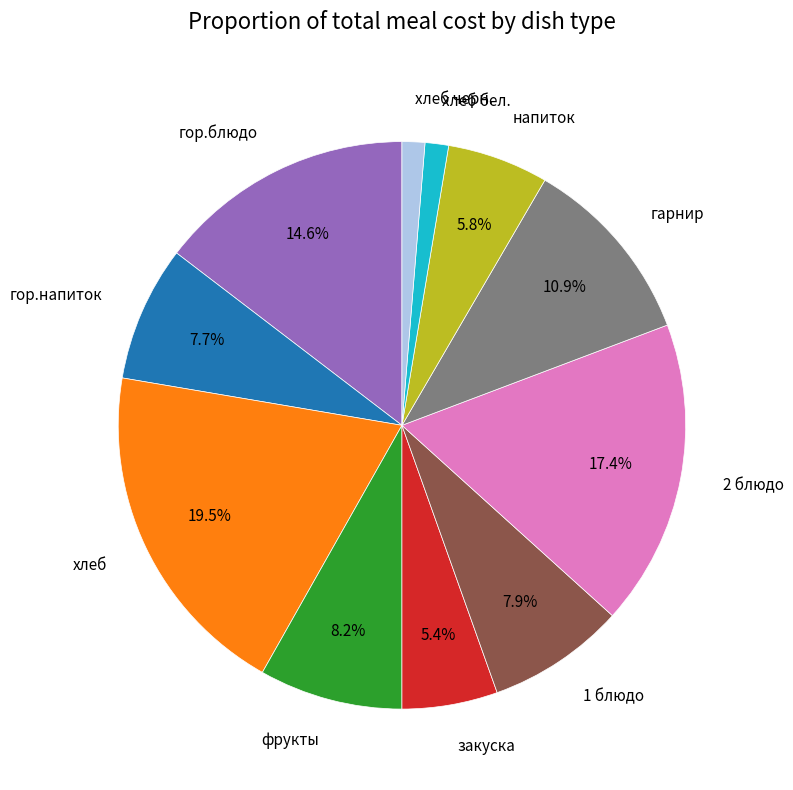

Approximately how many times larger is the value at гарнир compared to 2 блюдо?

0.6